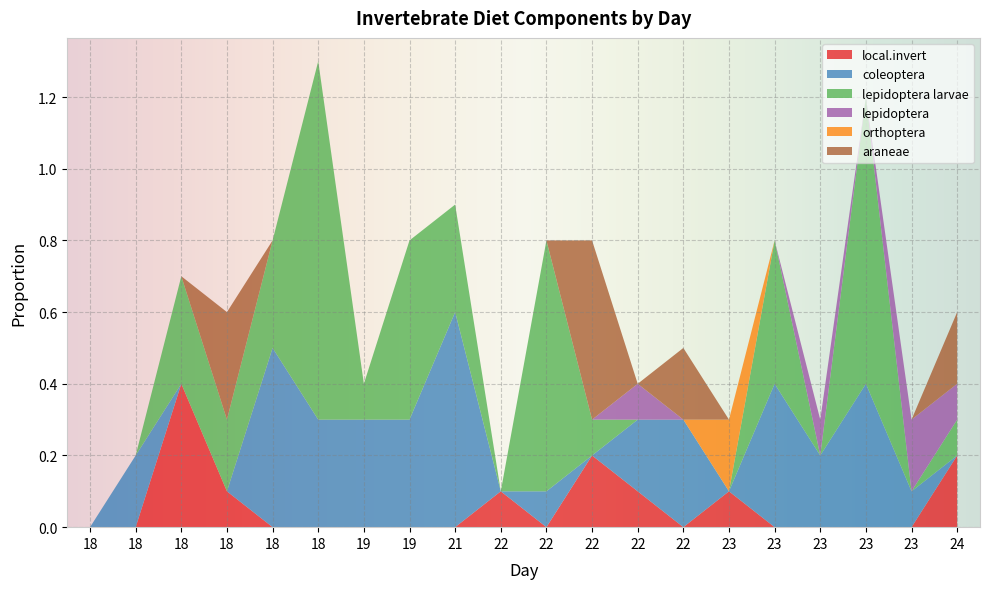

Reading left to right, extract all data points from this chart.

local.invert: 0.0	0.0	0.4	0.1	0.0	0.0	0.0	0.0	0.0	0.1	0.0	0.2	0.1	0.0	0.1	0.0	0.0	0.0	0.0	0.2
coleoptera: 0.0	0.2	0.0	0.0	0.5	0.3	0.3	0.3	0.6	0.0	0.1	0.0	0.2	0.3	0.0	0.4	0.2	0.4	0.1	0.0
lepidoptera larvae: 0.0	0.0	0.3	0.2	0.3	1.0	0.1	0.5	0.3	0.0	0.7	0.1	0.0	0.0	0.0	0.4	0.0	0.8	0.0	0.1
lepidoptera: 0.0	0.0	0.0	0.0	0.0	0.0	0.0	0.0	0.0	0.0	0.0	0.0	0.1	0.0	0.0	0.0	0.1	0.0	0.2	0.1
orthoptera: 0.0	0.0	0.0	0.0	0.0	0.0	0.0	0.0	0.0	0.0	0.0	0.0	0.0	0.0	0.2	0.0	0.0	0.0	0.0	0.0
araneae: 0.0	0.0	0.0	0.3	0.0	0.0	0.0	0.0	0.0	0.0	0.0	0.5	0.0	0.2	0.0	0.0	0.0	0.0	0.0	0.2